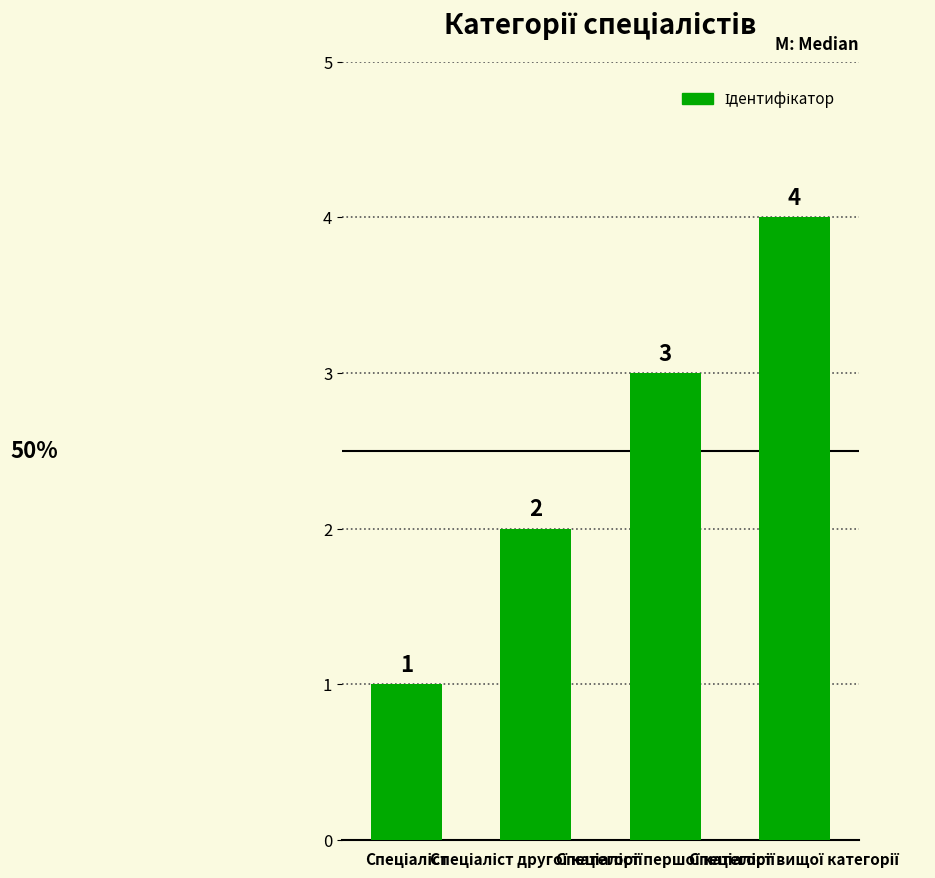

What is the sum of all values?

10